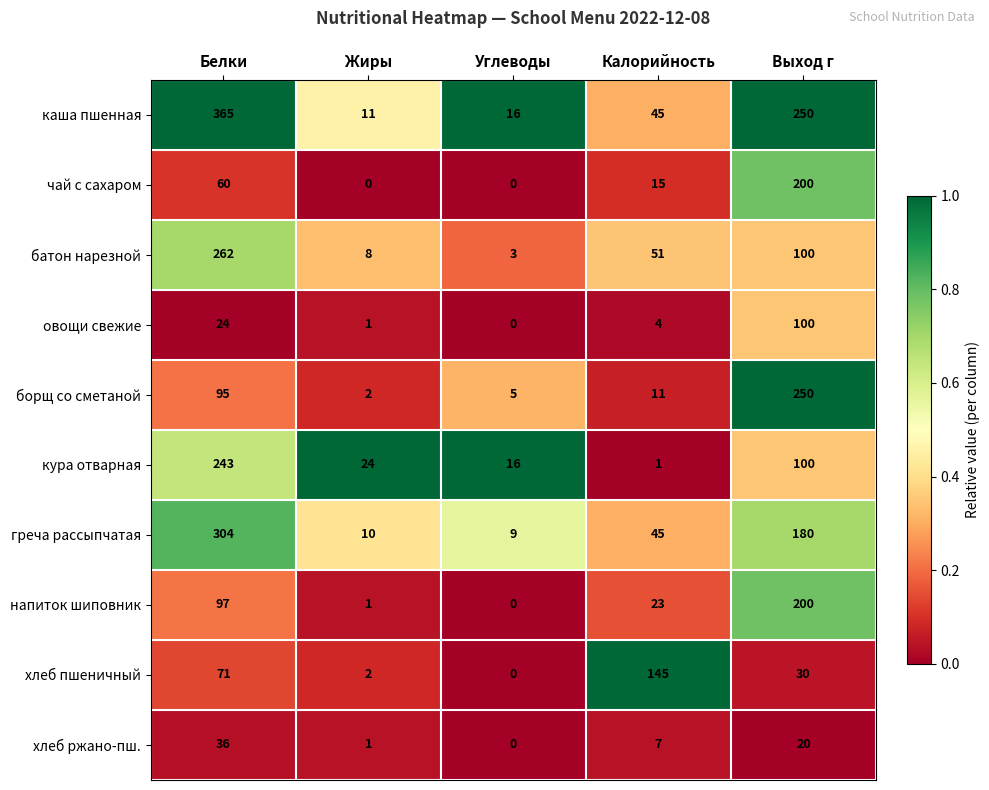

Is the value of чай с сахаром at Калорийность greater than the value of хлеб ржано-пш. at Углеводы?

Yes